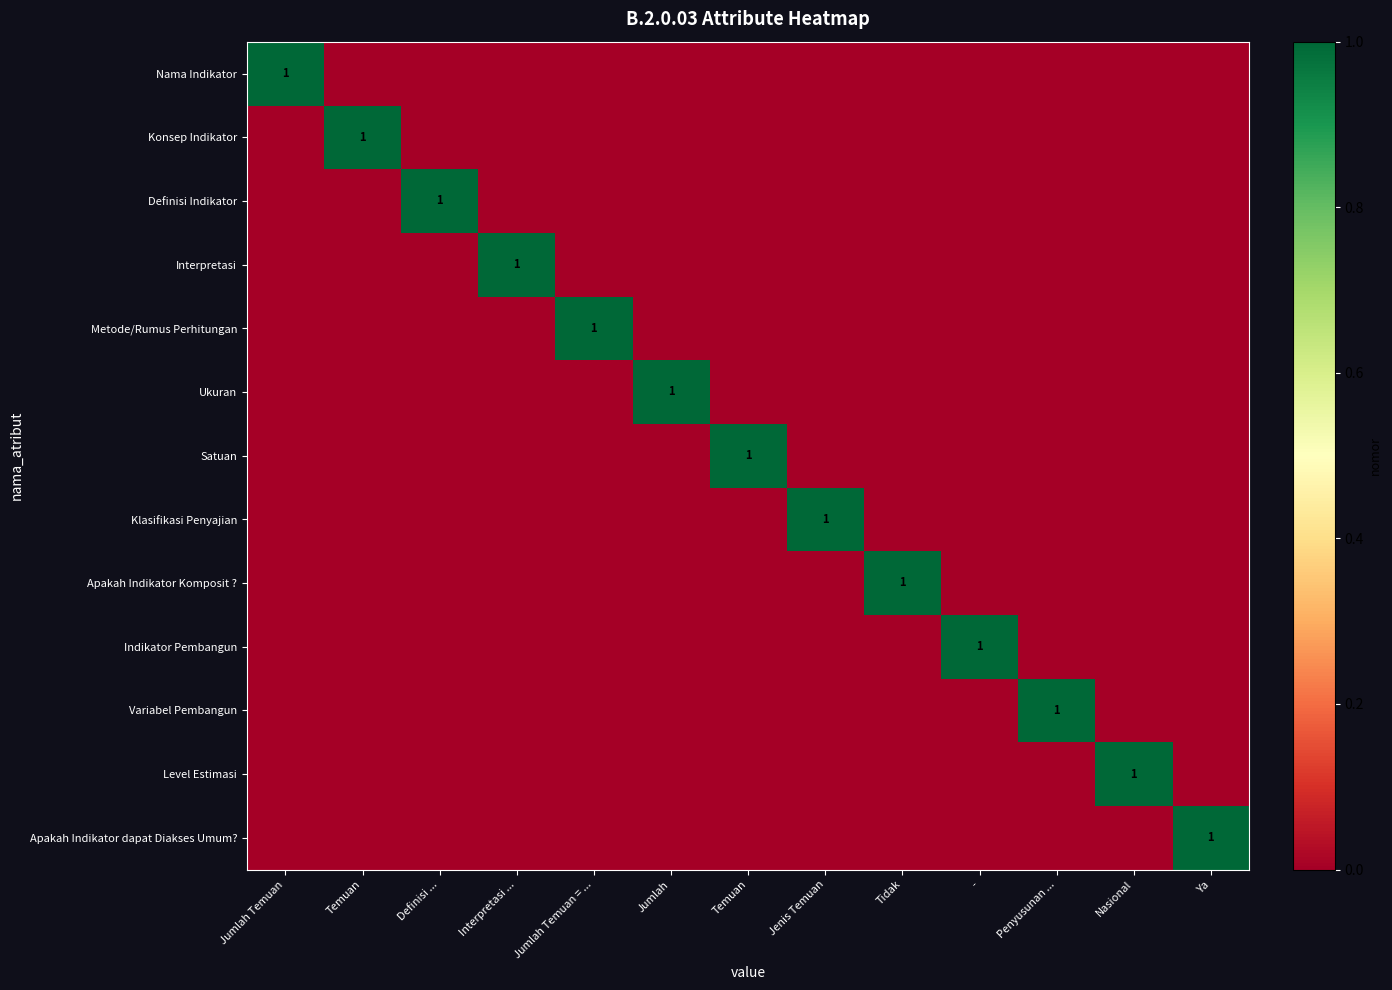

Count the Klasifikasi Penyajian values in the range 0 to 1.

13